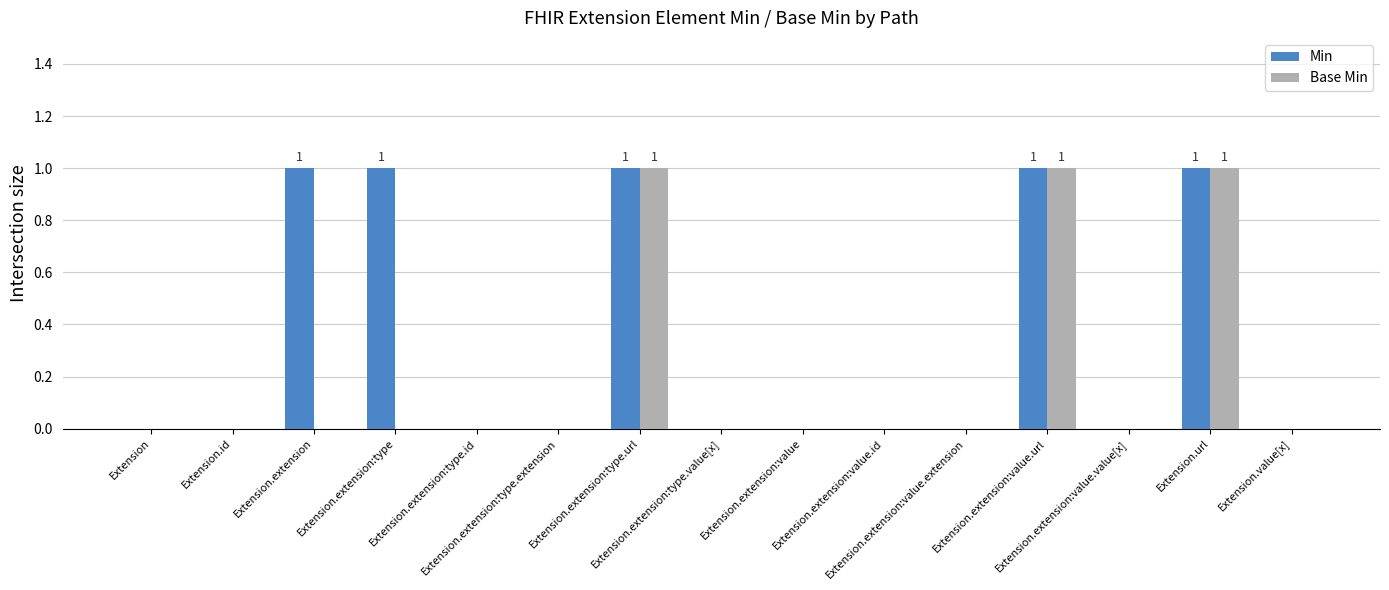

Are the bars grouped side by side (vs. stacked)?

Yes